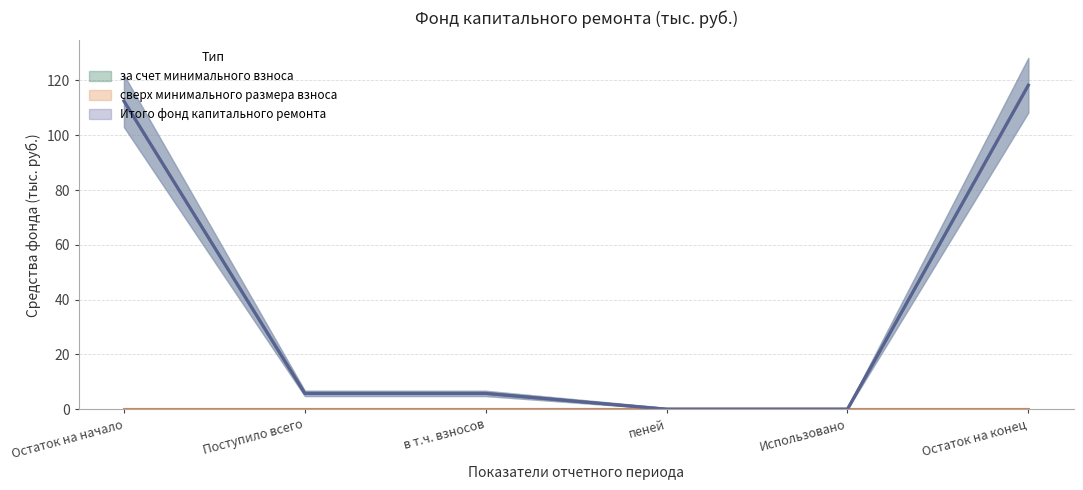

What is the total value across all series at Остаток на конец?

236.5